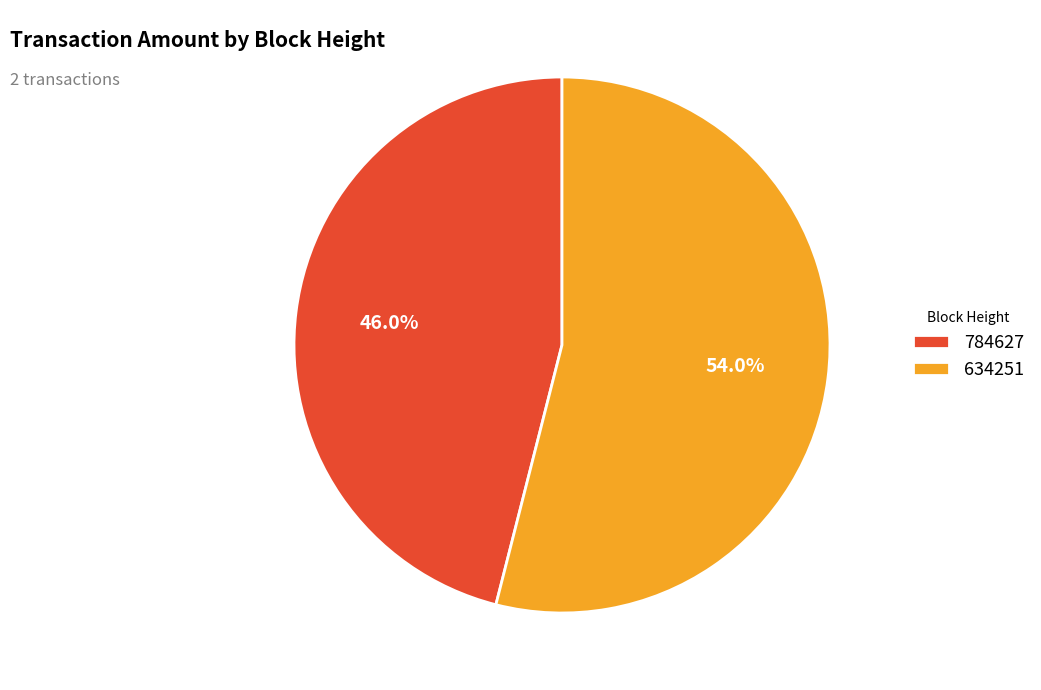

What percentage is the 784627 slice, to the nearest percent?

46%